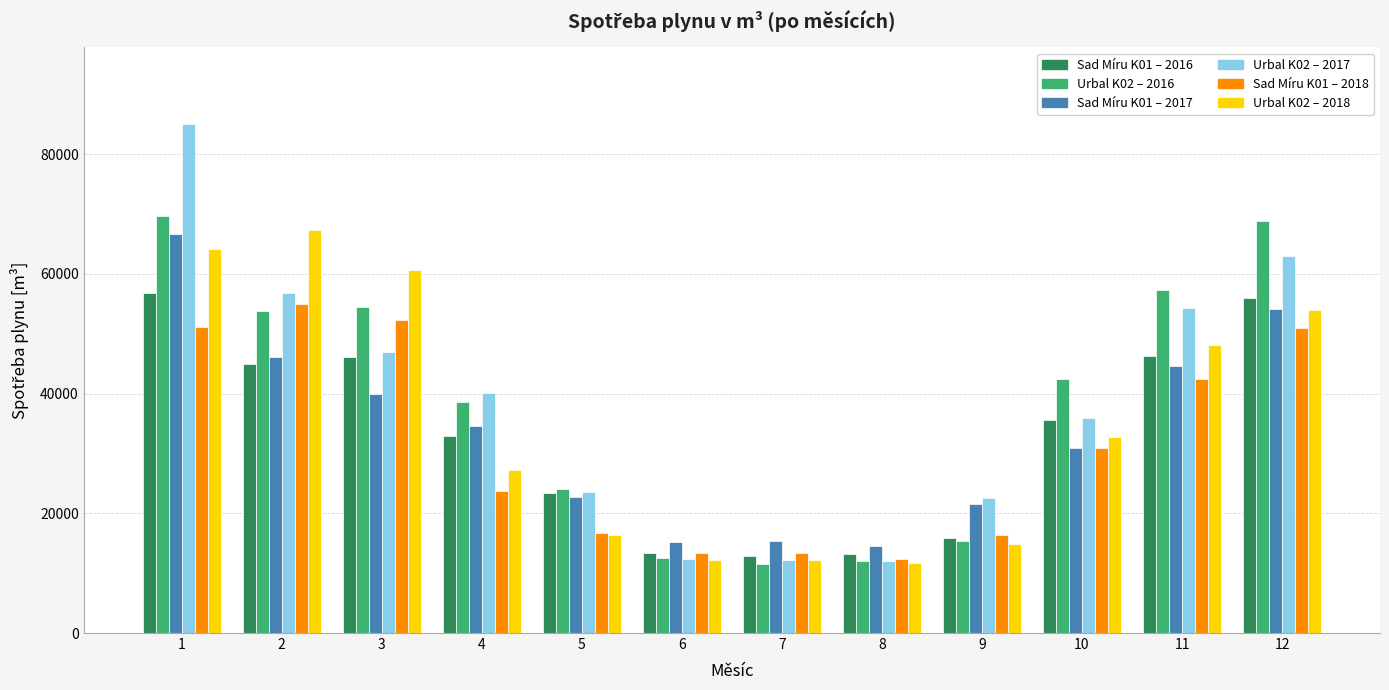

What is the minimum value shown in the chart?

11469